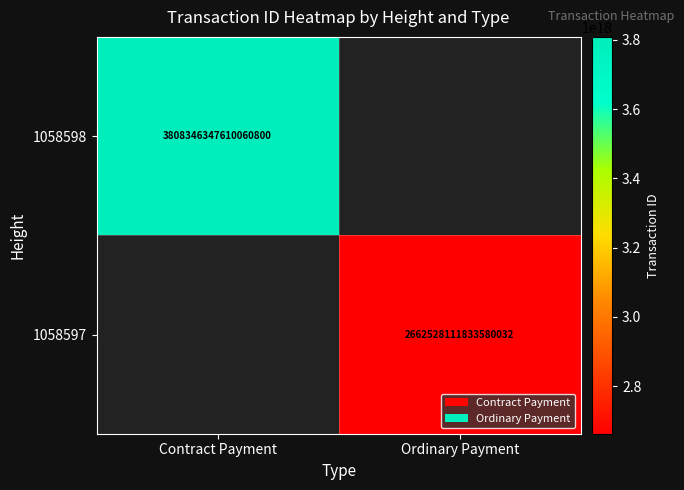

The 1058597 series shows 4336218325338015744 at Ordinary Payment. True or false?

False